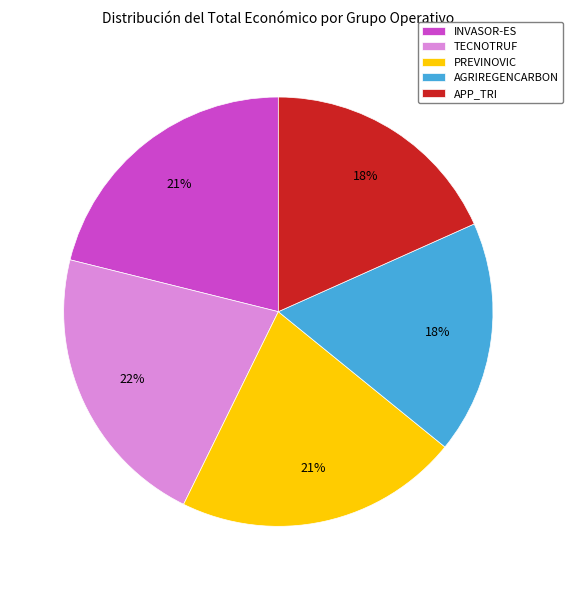

Approximately how many times larger is the value at INVASOR-ES compared to PREVINOVIC?

1.0